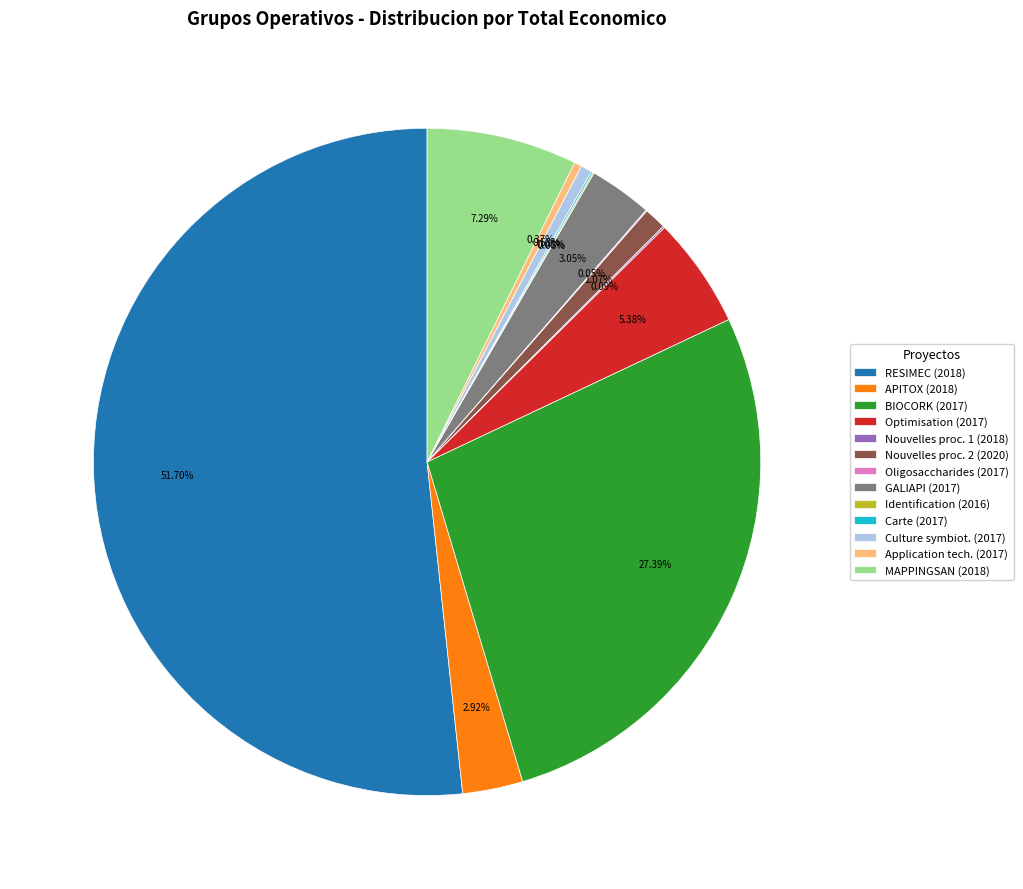

Between Application tech. (2017) and GALIAPI (2017), which is larger?

GALIAPI (2017)